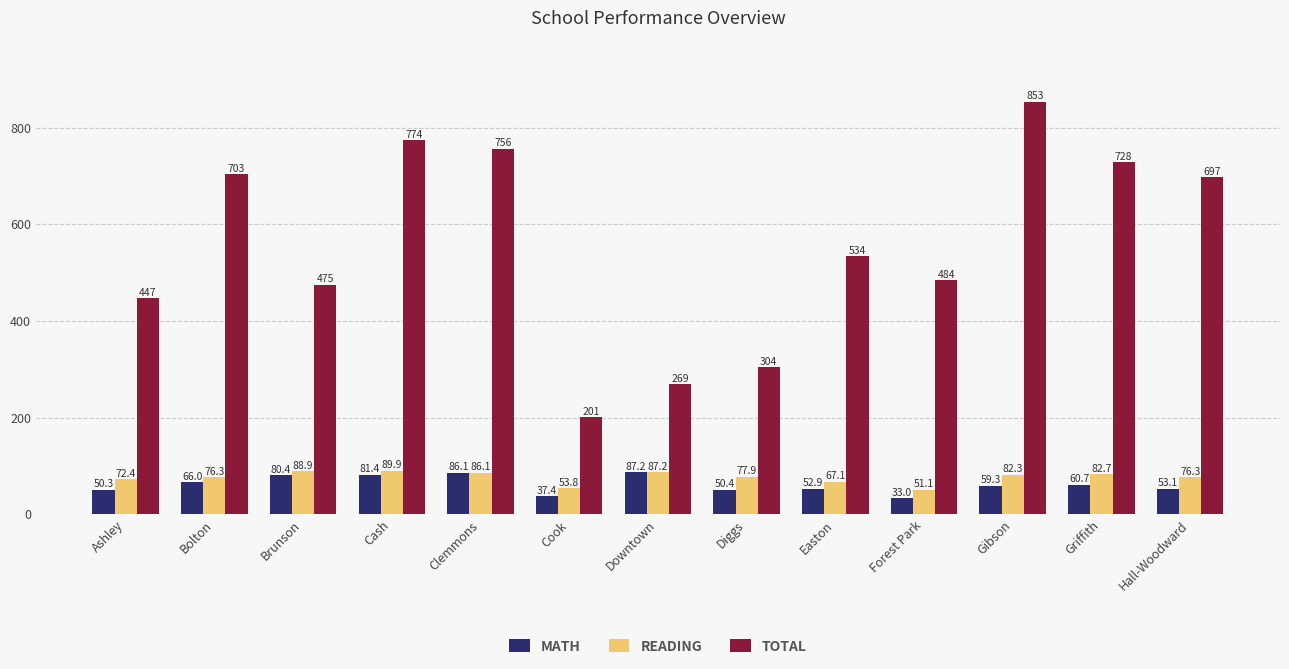

Is the value of READING at Cash greater than the value of MATH at Hall-Woodward?

Yes